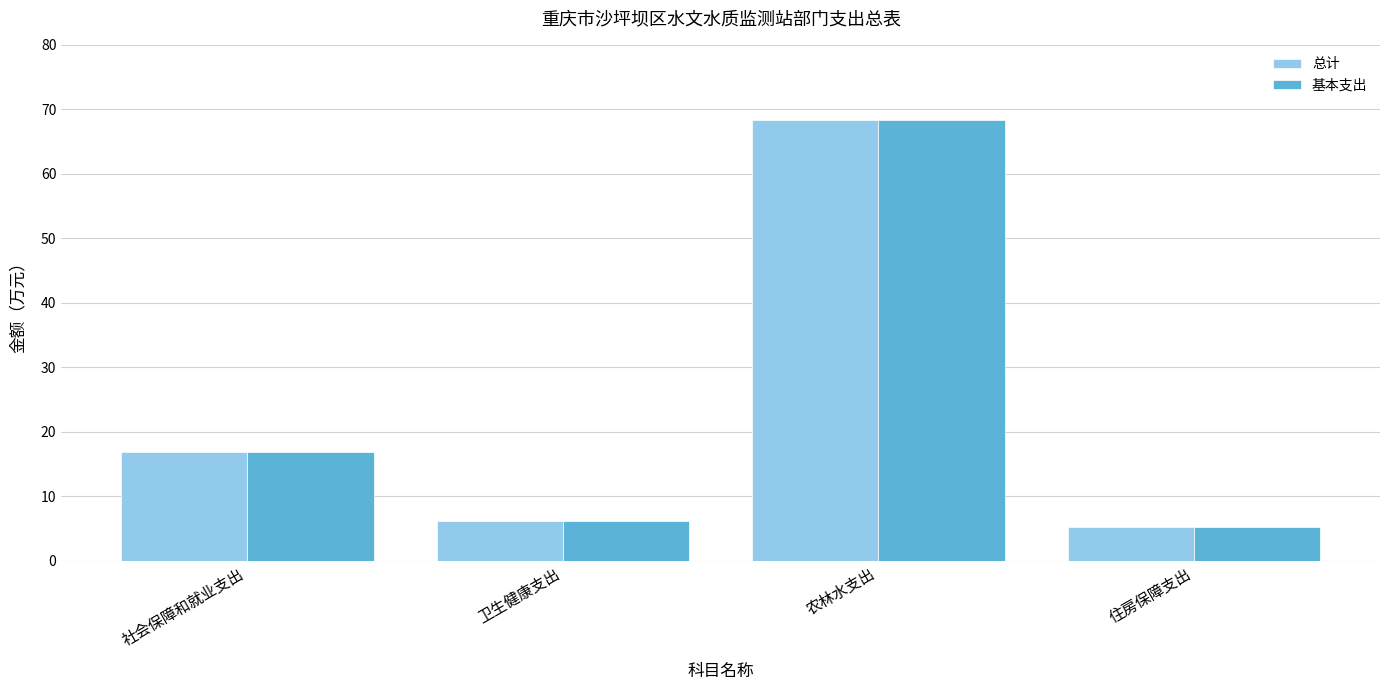

True or false: 总计 has a value of 6.1 at 卫生健康支出.

True